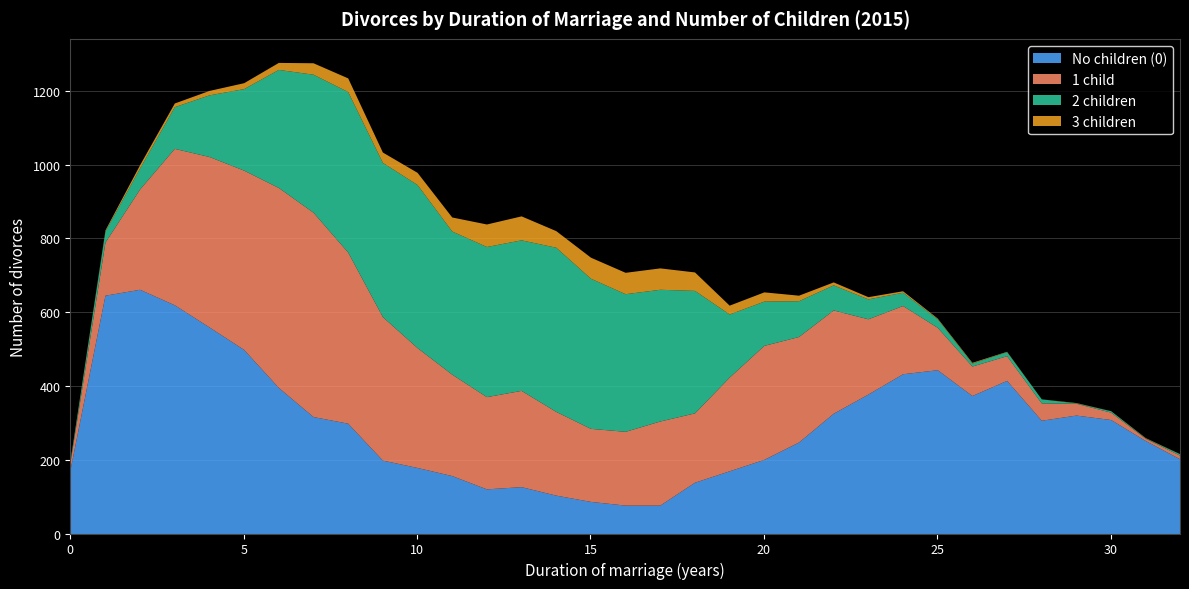

The 2 children series shows 8 at 26. True or false?

True